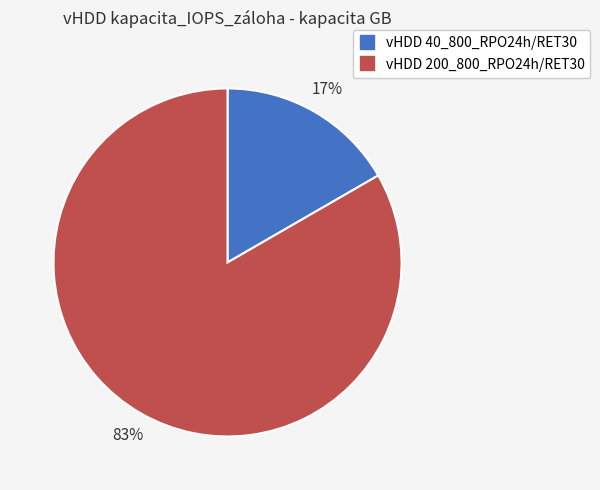

Which slice is the smallest?

vHDD 40_800_RPO24h/RET30